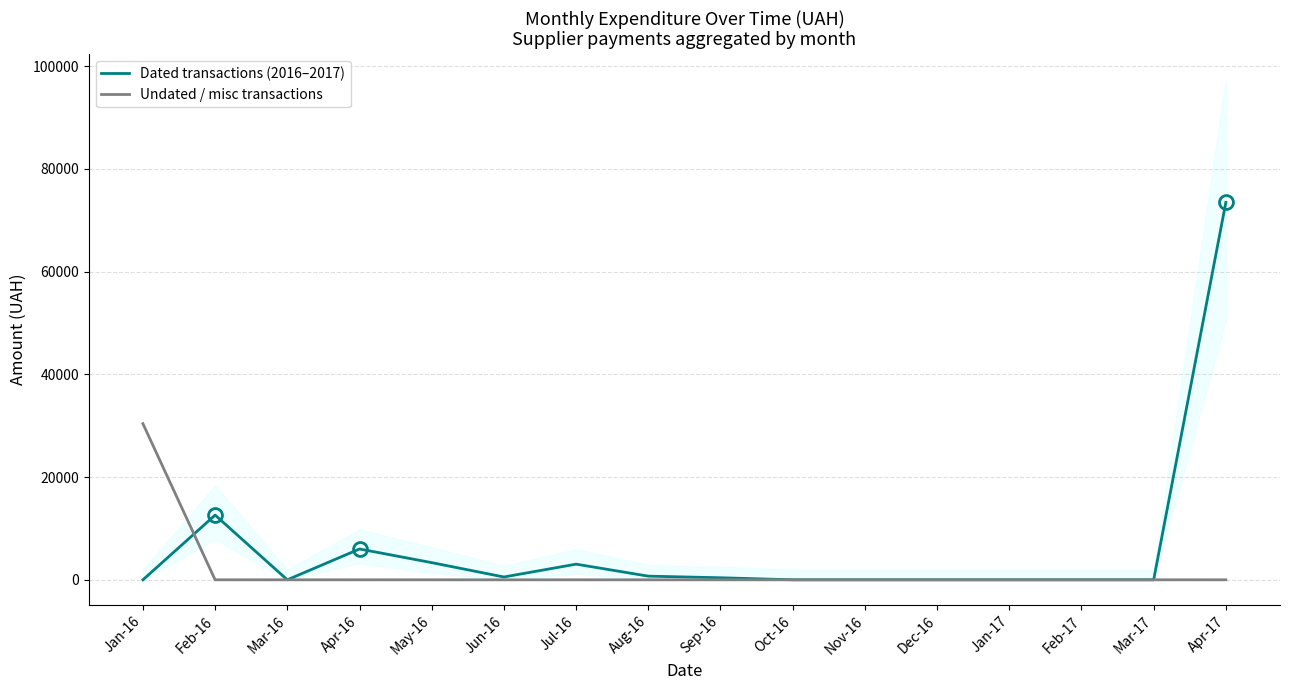

What is the label of the 8th point from the left?

Aug-16